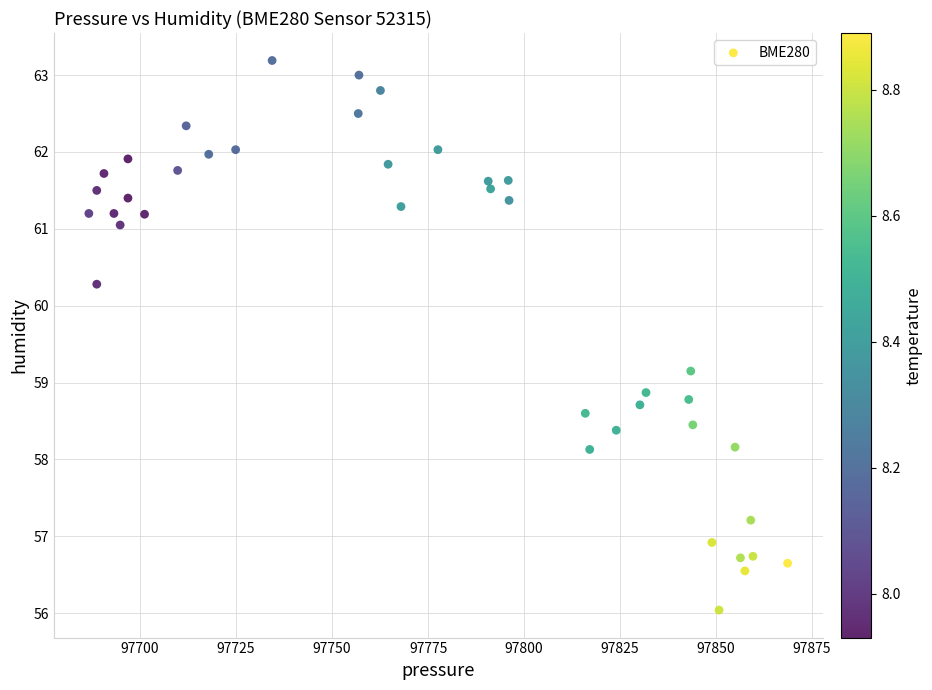

What is the range of X values (max minus min)?

182.0